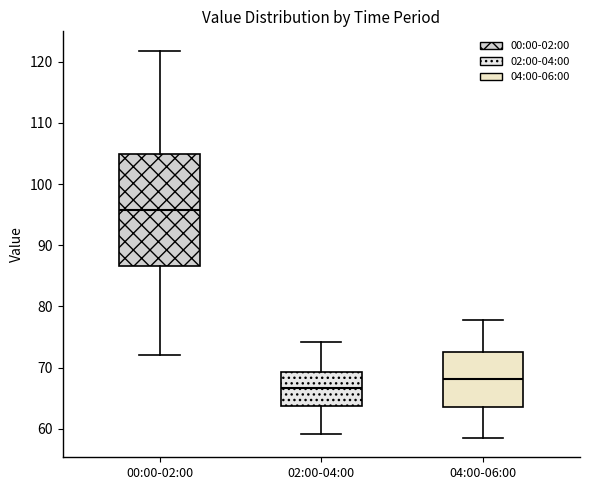

Where is the lower edge of the box for 04:00-06:00 on the y-axis? The values are not printed on the chart, so give them approximately, as read against the axis.

63